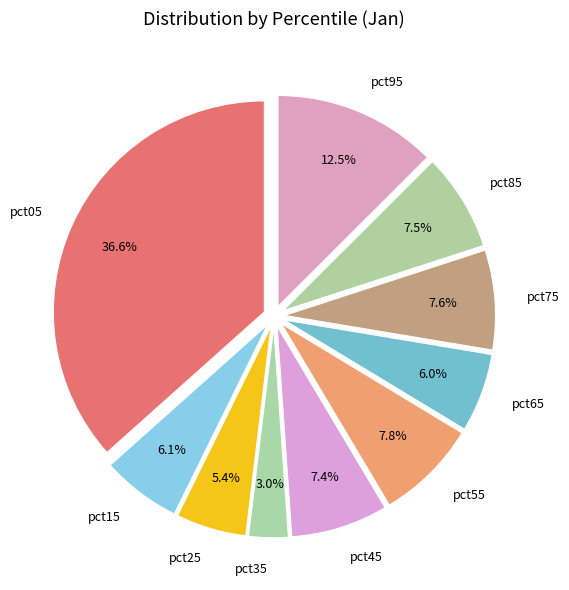

Do pct15 and pct05 together represent more than half of the pie?

No